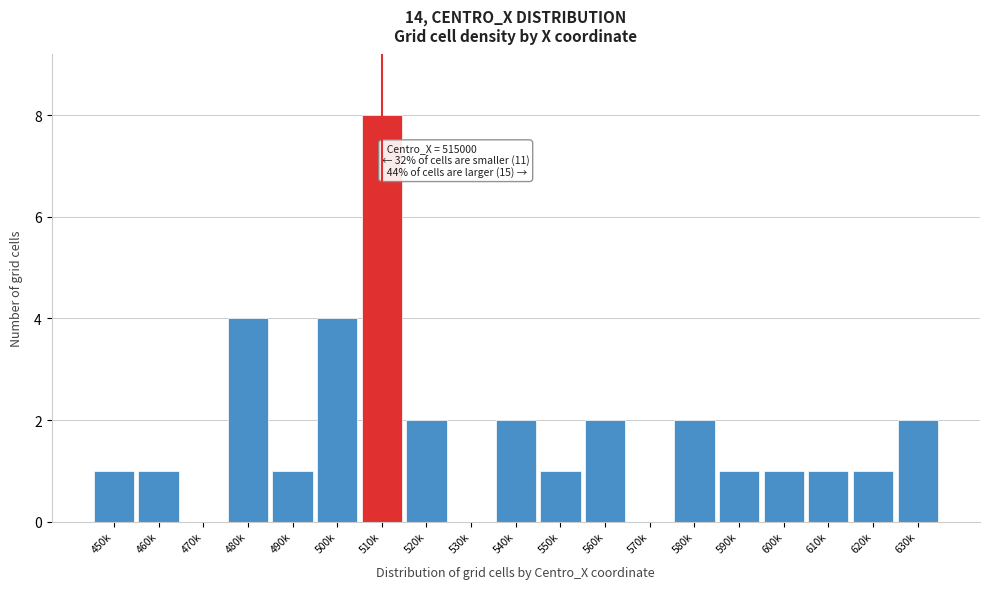

Reading right to left, what are all the values shown in this chart?

630k=2	620k=1	610k=1	600k=1	590k=1	580k=2	570k=0	560k=2	550k=1	540k=2	530k=0	520k=2	510k=8	500k=4	490k=1	480k=4	470k=0	460k=1	450k=1